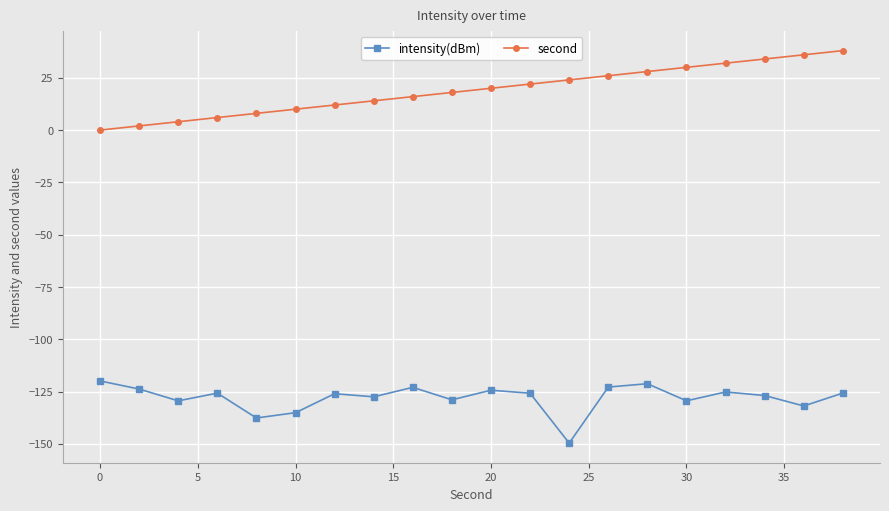

What is the difference between the second highest and minimum values in the intensity(dBm) series?

28.4